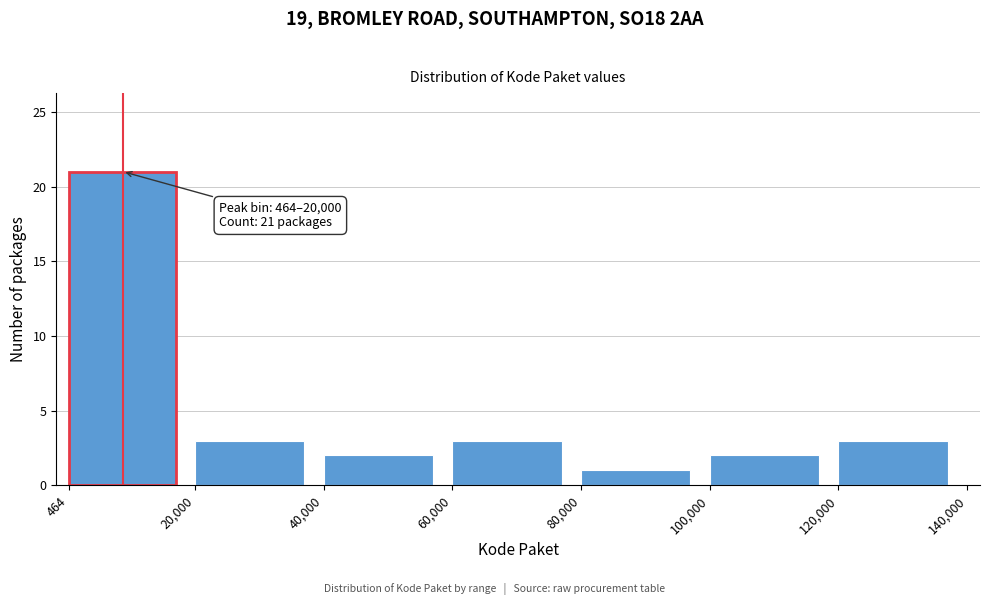

Over which range of the x-axis is the bar tallest?

464 to 20,000